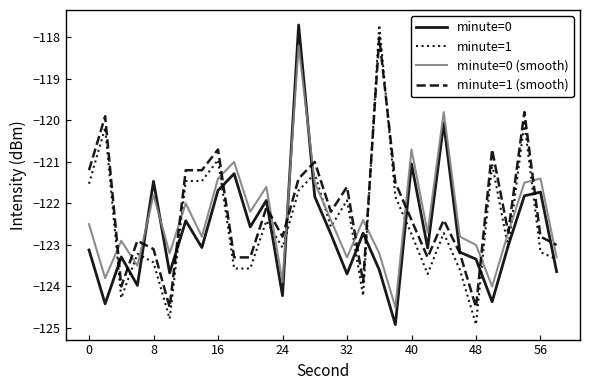

What is the minimum value shown in the chart?

-124.9